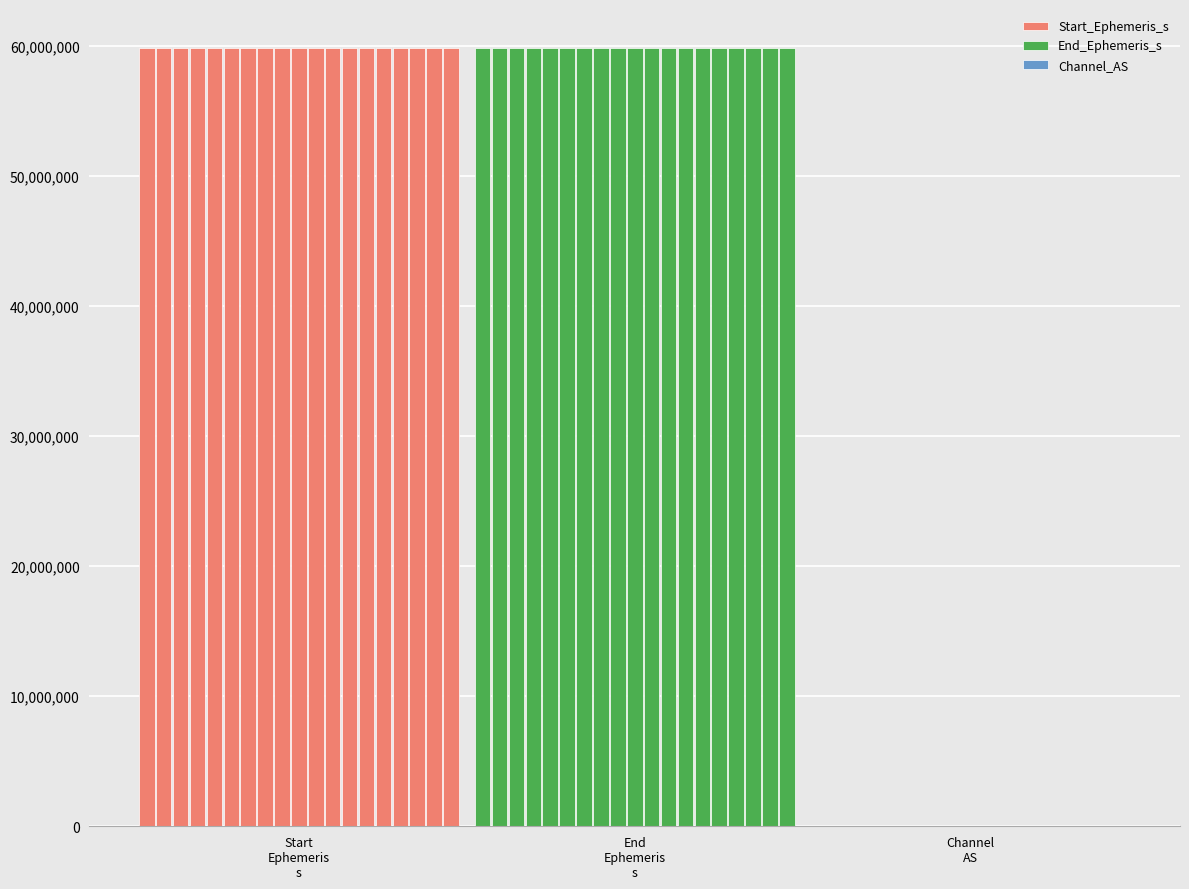

Which series has the widest spread of values?

Start_Ephemeris_s